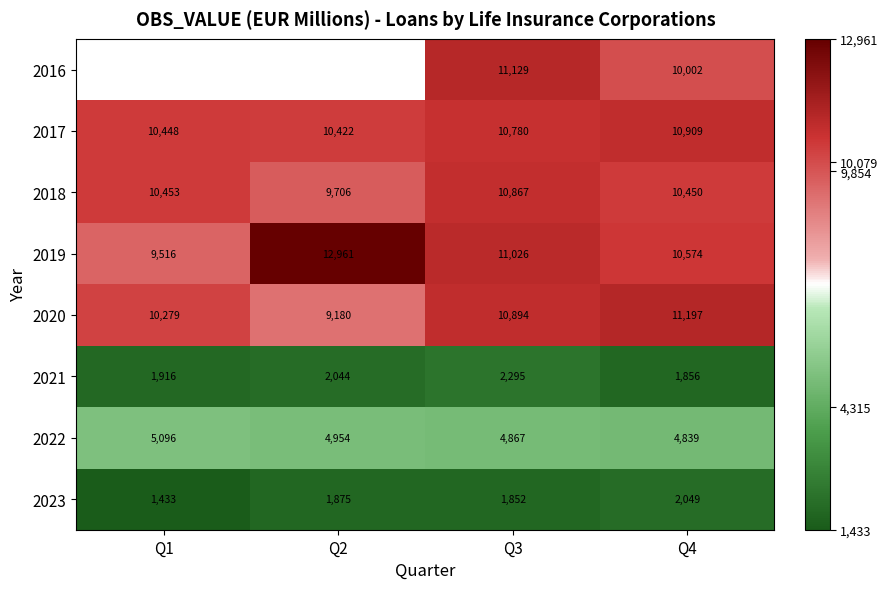

Where is 2019 nearest to the value 11238?

Q3